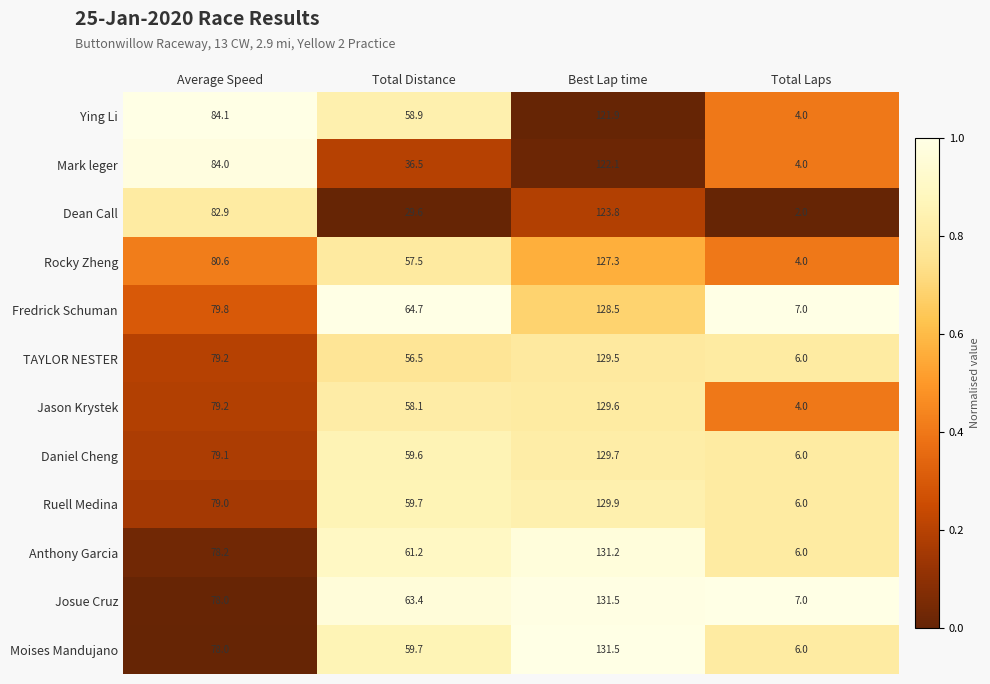

List the labels in order of Moises Mandujano value, largest first.

Best Lap time, Average Speed, Total Distance, Total Laps